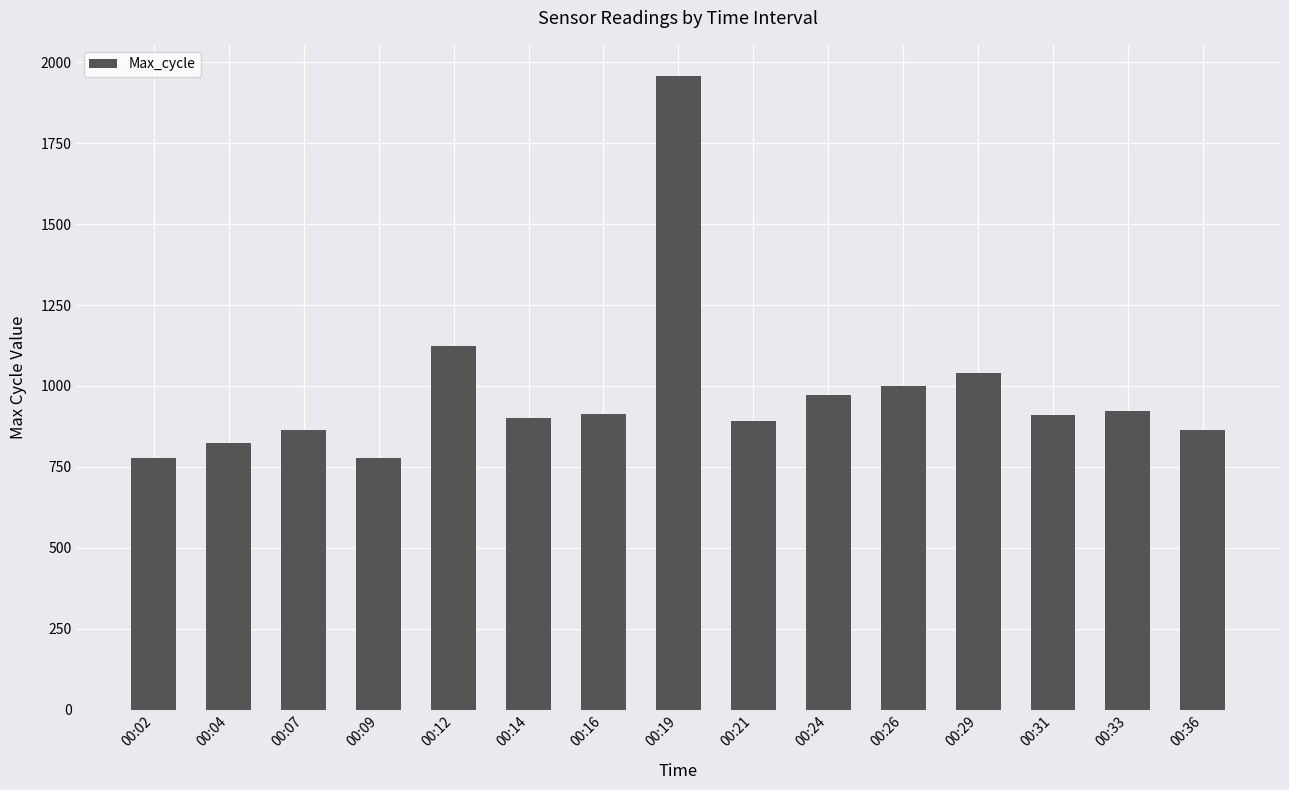

What is the change in value from 00:21 to 00:26?

+108